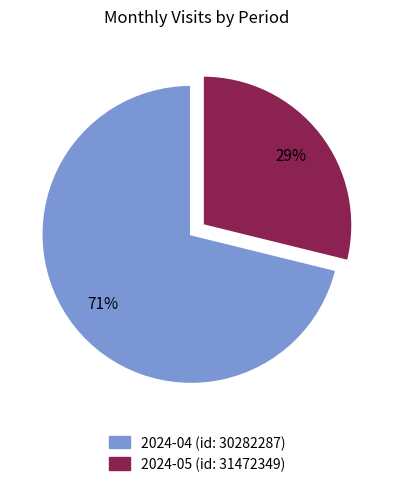

To the nearest percent, what is the difference between the largest and smallest slice percentages?

42%